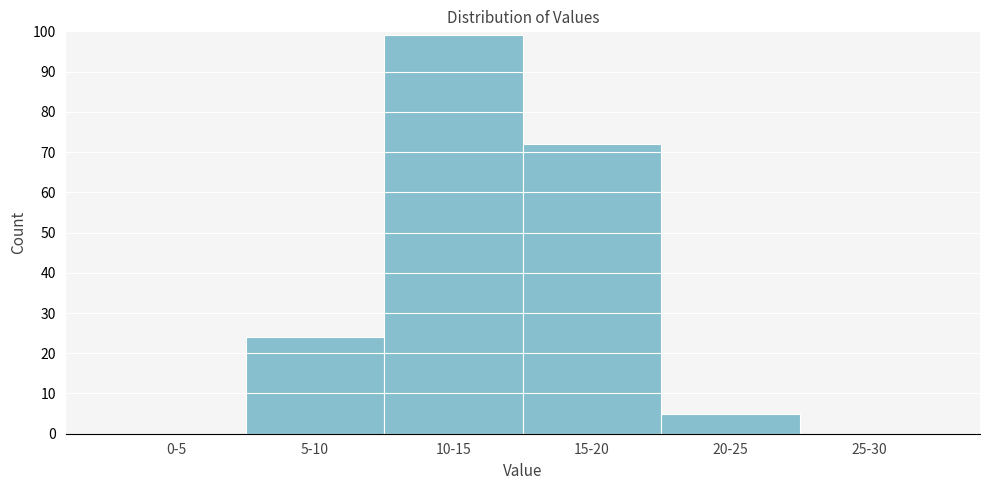

Reading left to right, transcribe all the data shown in this chart.

0-5=0	5-10=24	10-15=99	15-20=72	20-25=5	25-30=0